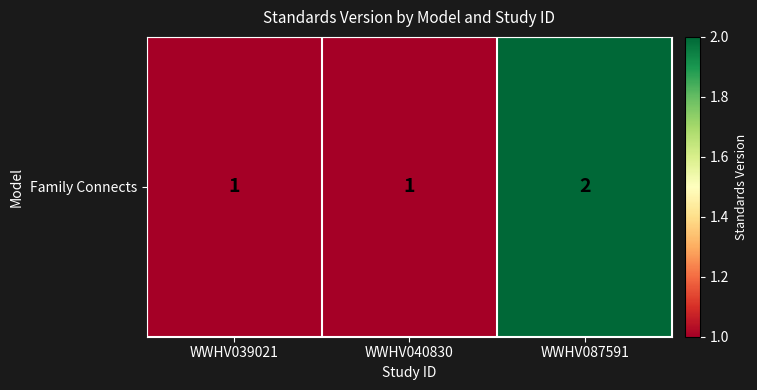

Reading left to right, what are all the values shown in this chart?

WWHV039021=1	WWHV040830=1	WWHV087591=2